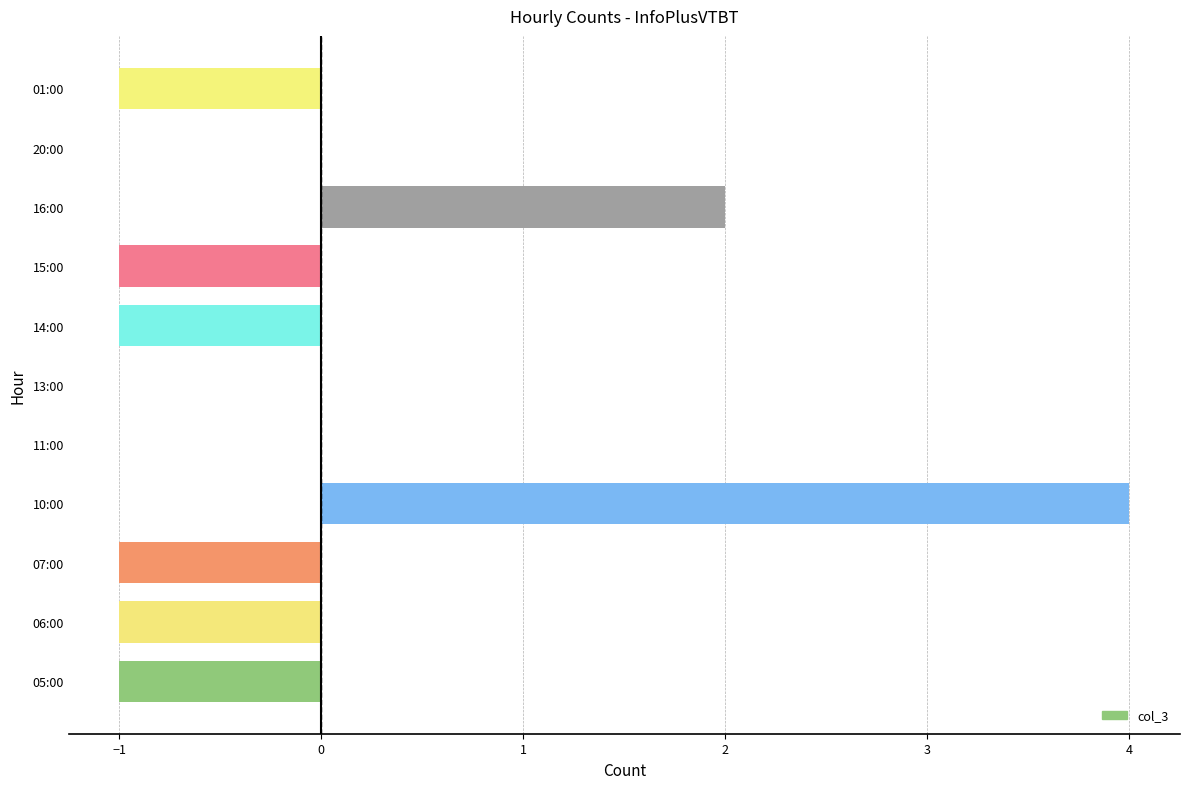

True or false: the data shows -2 at 07:00.

False